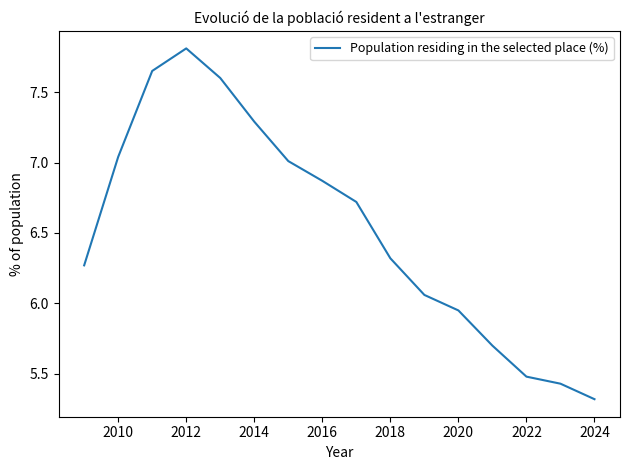

How many lines are shown in the chart?

1